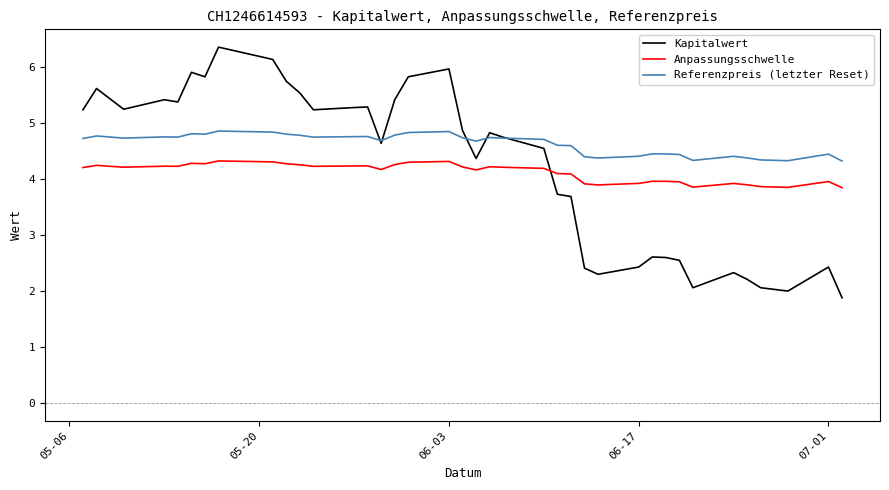

Which series has the largest total across all categories?

Referenzpreis (letzter Reset)